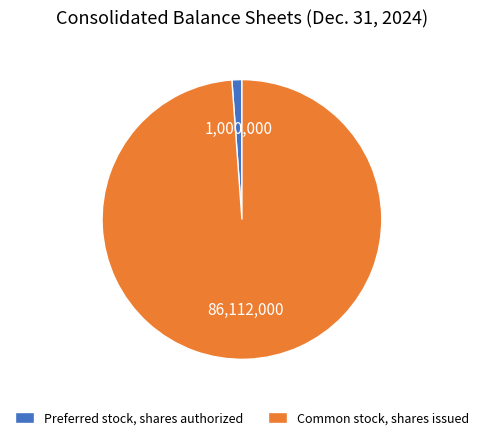

Is the sum of Preferred stock, shares authorized and Common stock, shares issued greater than half?

Yes